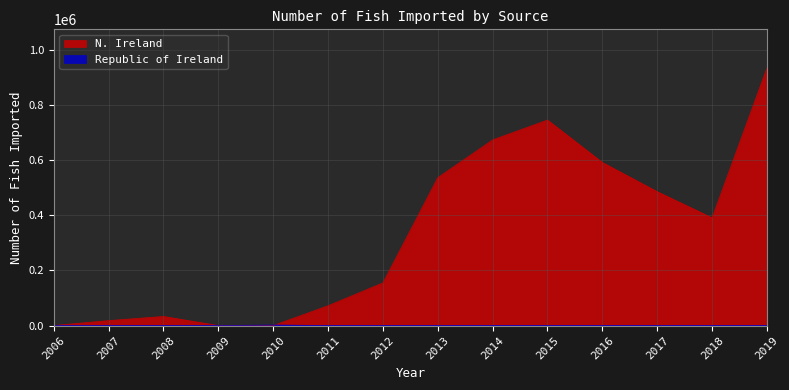

Which series has the largest total across all categories?

N. Ireland